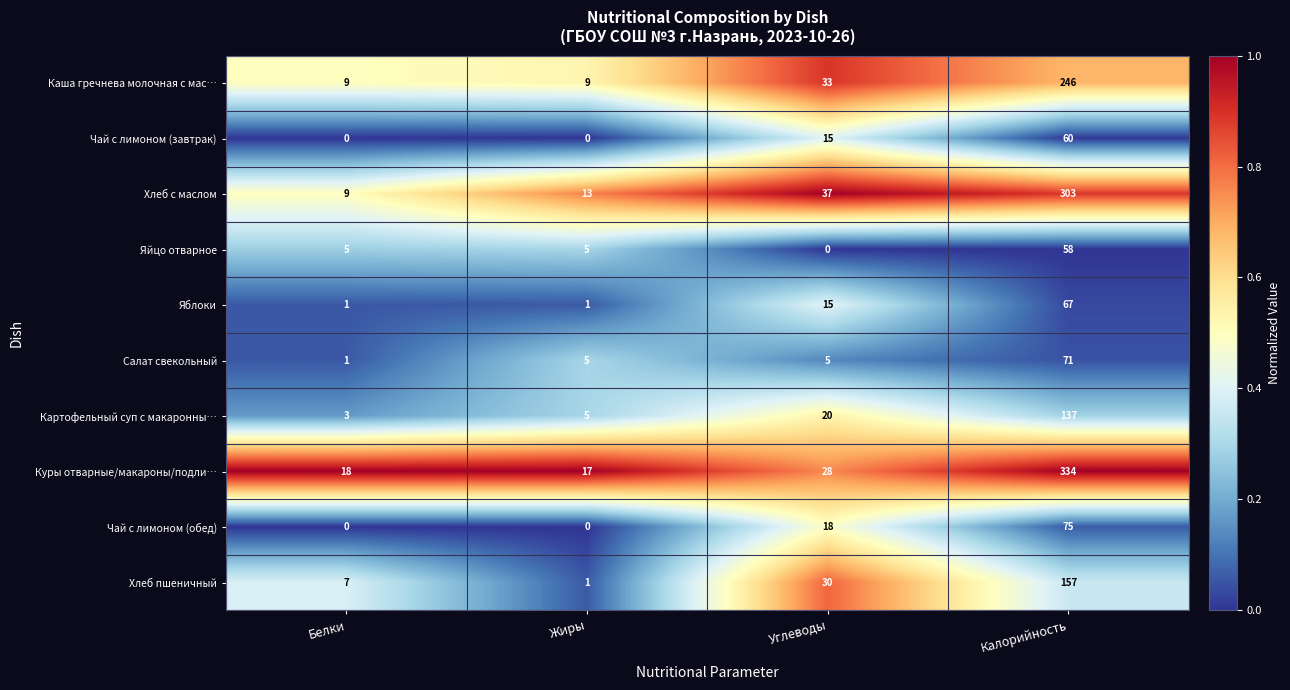

The Чай с лимоном (обед) series shows 37 at Жиры. True or false?

False